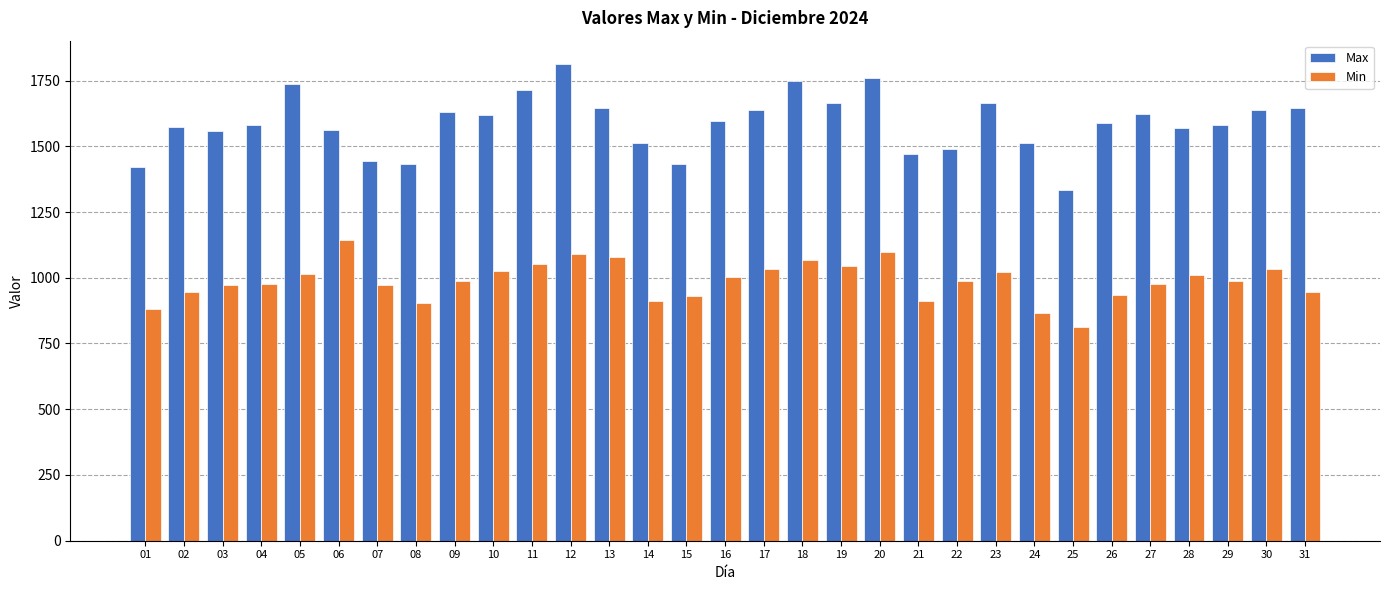

The Min series shows 1339 at 26. True or false?

False